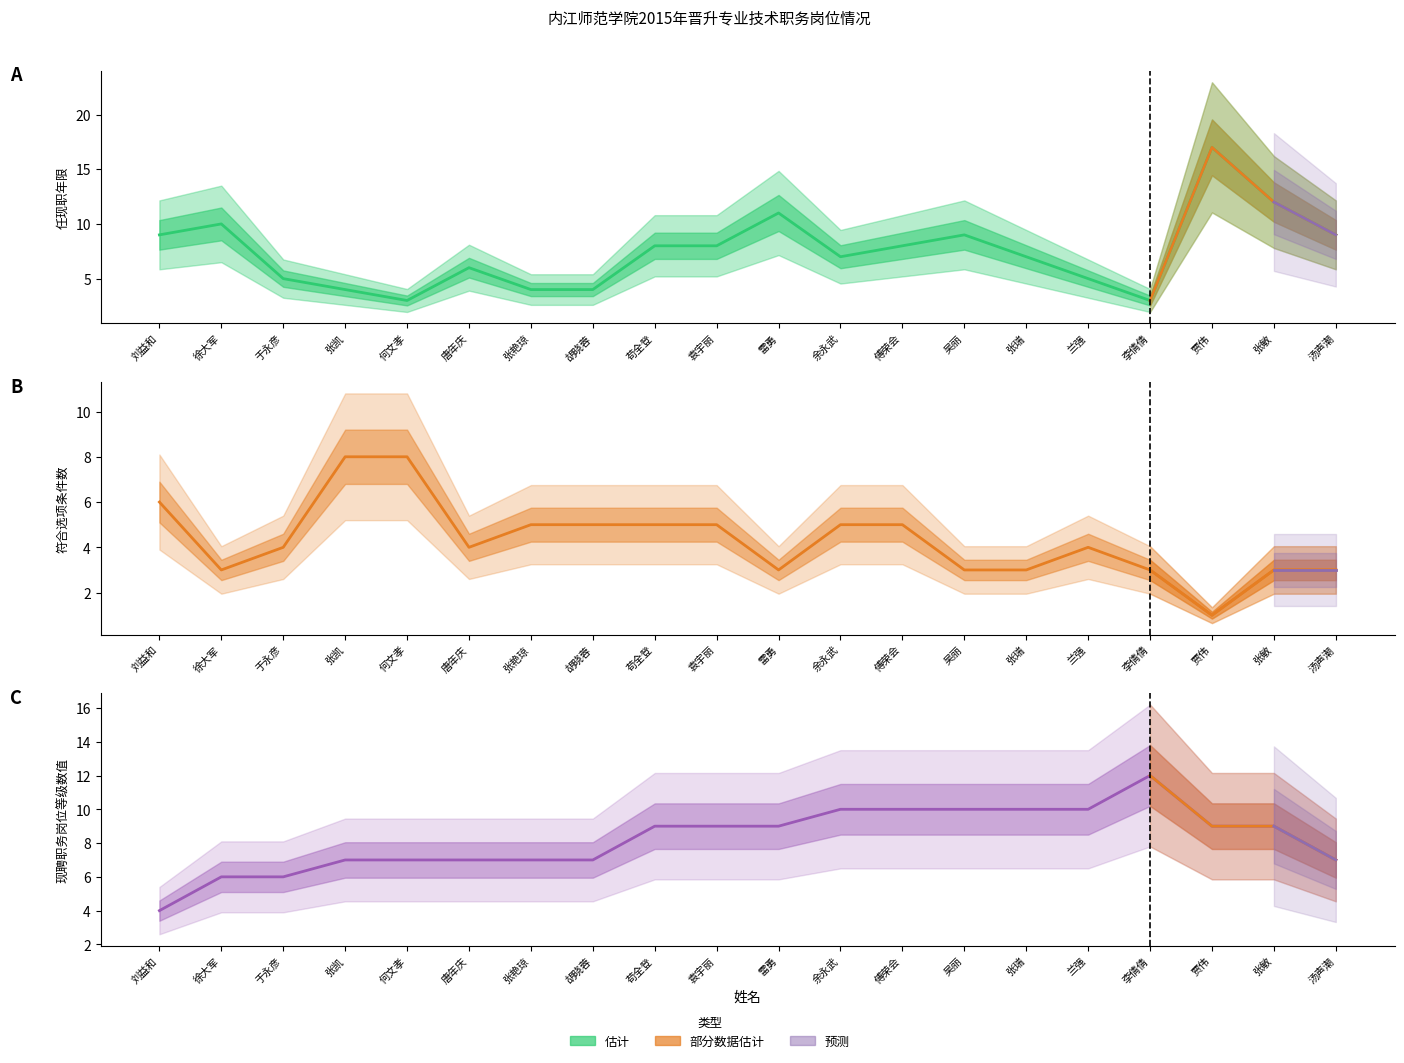

Is the value of 现聘职务岗位等级数值 at 张凯 greater than the value of 符合选项条件数 at 徐大军?

Yes